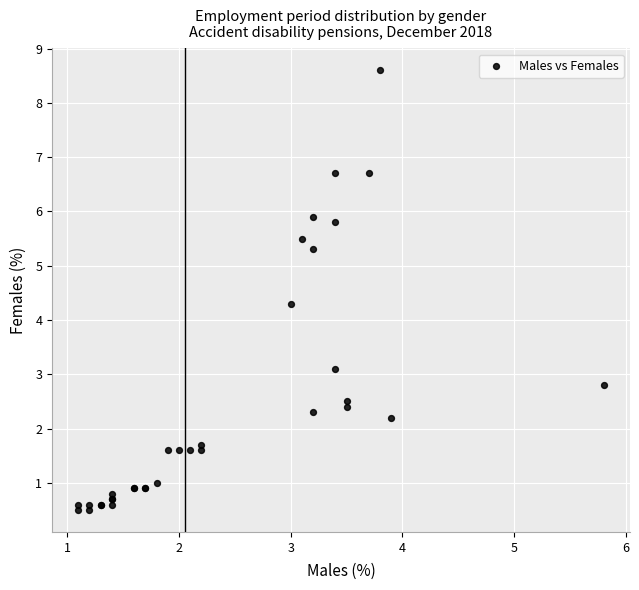

What Y value in the scatter plot is closest to 4?

4.3